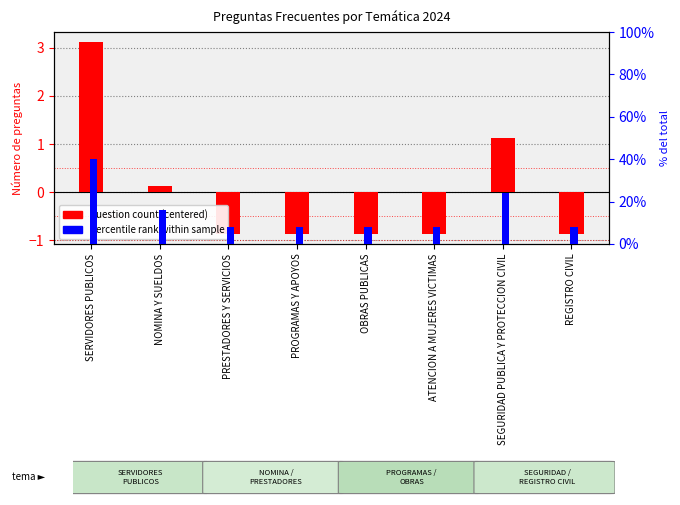

At which label is percentile rank closest to 0?

PRESTADORES Y SERVICIOS